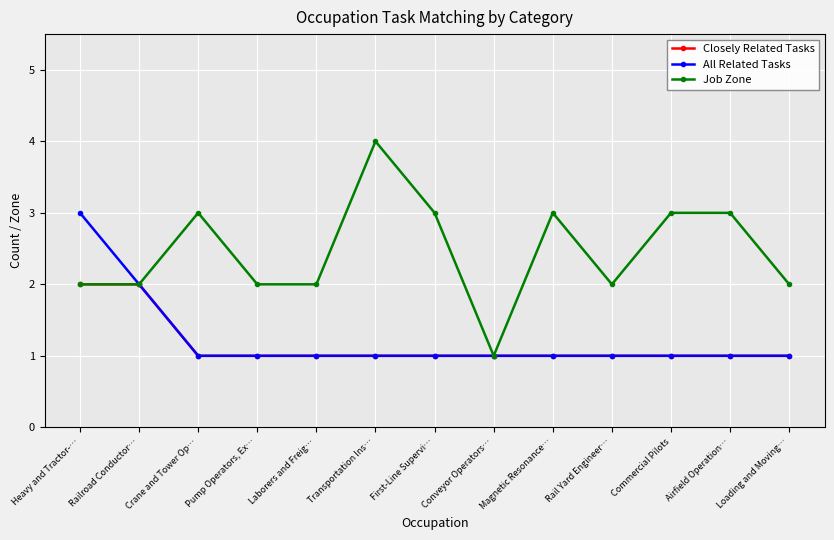

Does the chart display data point markers on the line(s)?

Yes